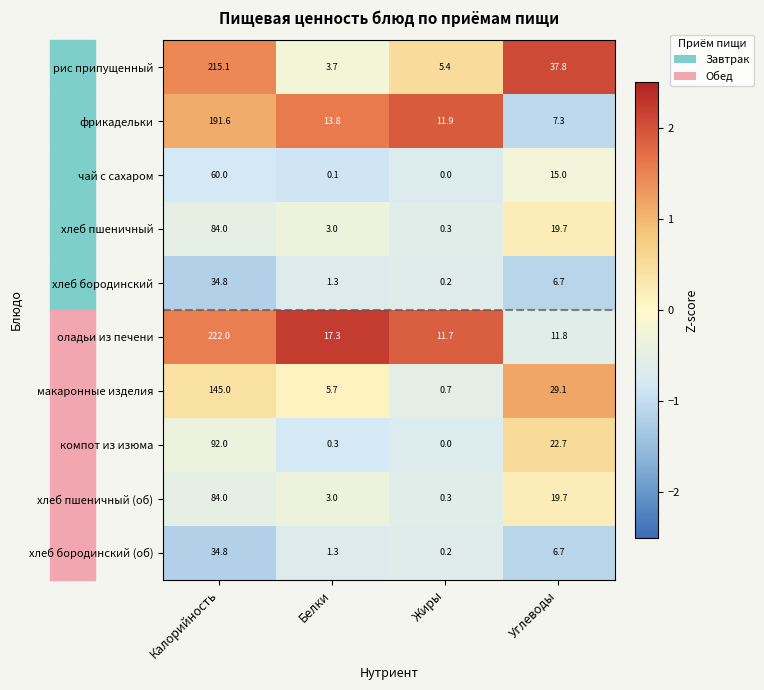

Between Калорийность and Жиры, which series saw the biggest shift?

оладьи из печени